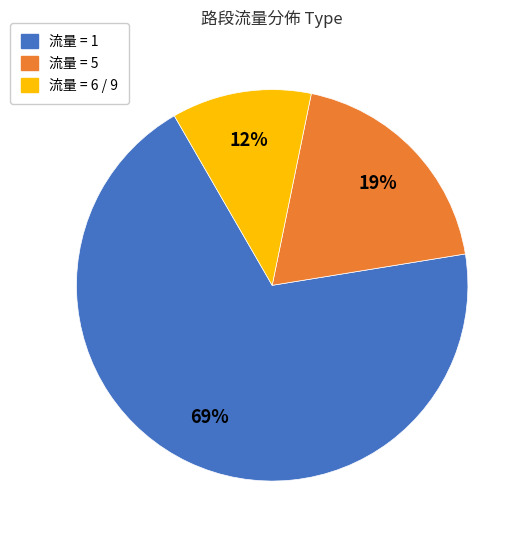

To the nearest percent, what is the average slice percentage?

33%